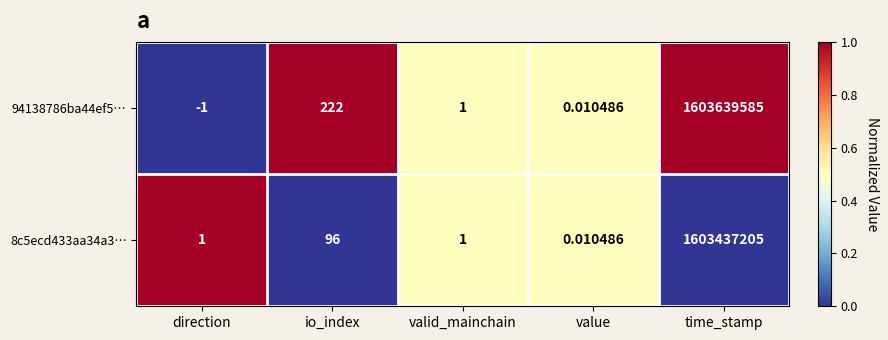

Which series changed the most between direction and time_stamp?

94138786ba44ef5…